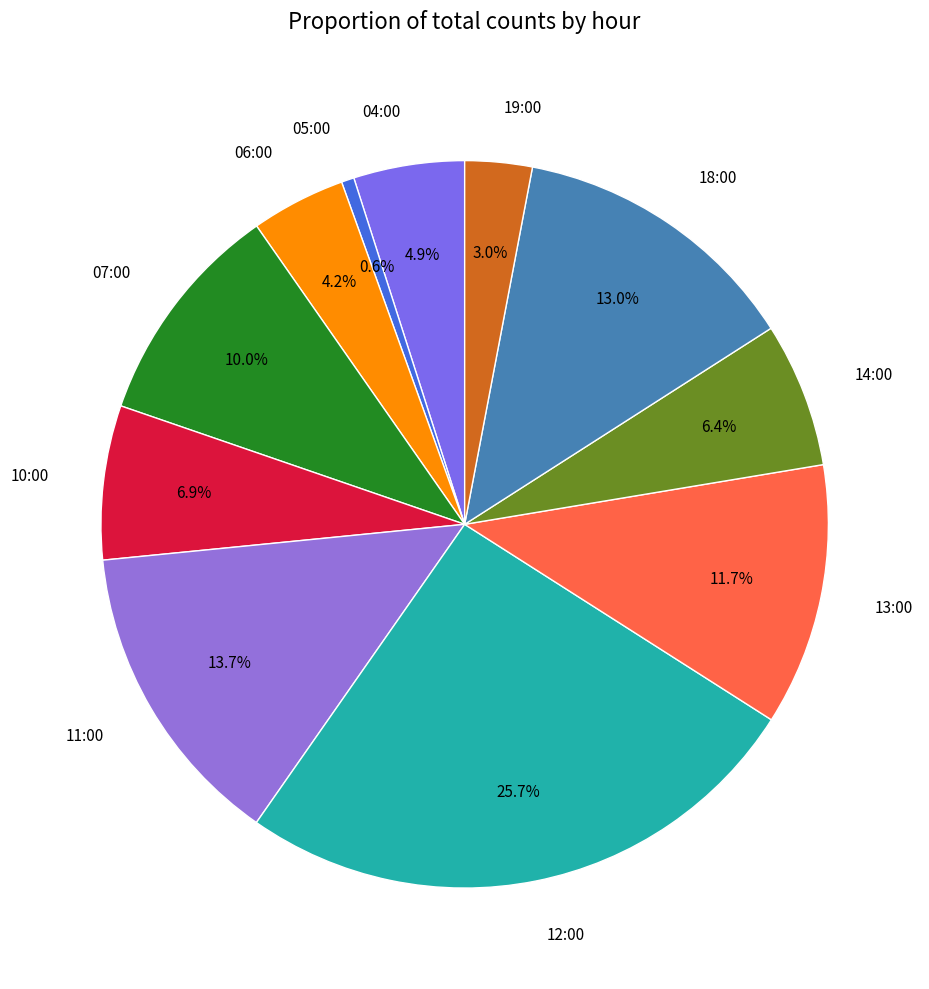

What is the ratio of the value at 04:00 to the value at 14:00?

0.8